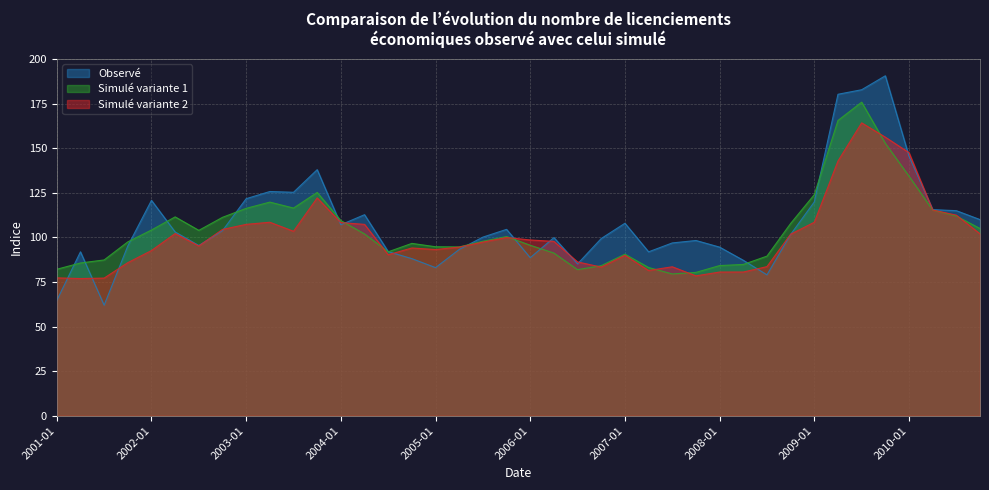

What is the difference between the maximum and minimum values in the Simulé variante 1 series?

96.3